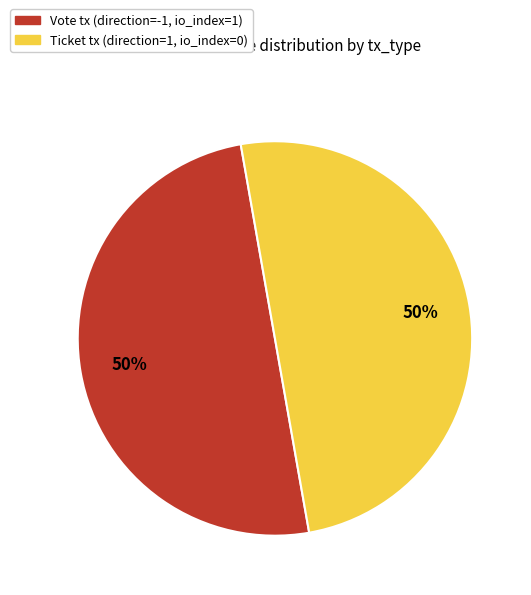

To the nearest percent, what is the average slice percentage?

50%